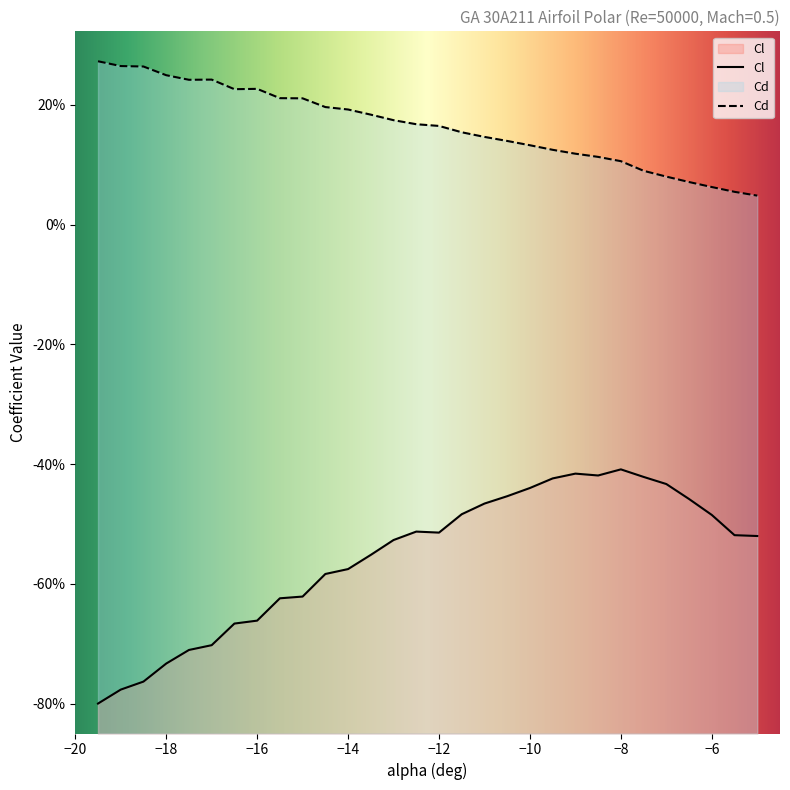

Reading left to right, list all the values displayed in this chart.

Cl: -0.8	-0.8	-0.8	-0.7	-0.7	-0.7	-0.7	-0.7	-0.6	-0.6	-0.6	-0.6	-0.6	-0.5	-0.5	-0.5	-0.5	-0.5	-0.5	-0.4	-0.4	-0.4	-0.4	-0.4	-0.4	-0.4	-0.5	-0.5	-0.5	-0.5
Cd: 0.3	0.3	0.3	0.2	0.2	0.2	0.2	0.2	0.2	0.2	0.2	0.2	0.2	0.2	0.2	0.2	0.2	0.1	0.1	0.1	0.1	0.1	0.1	0.1	0.1	0.1	0.1	0.1	0.1	0.0